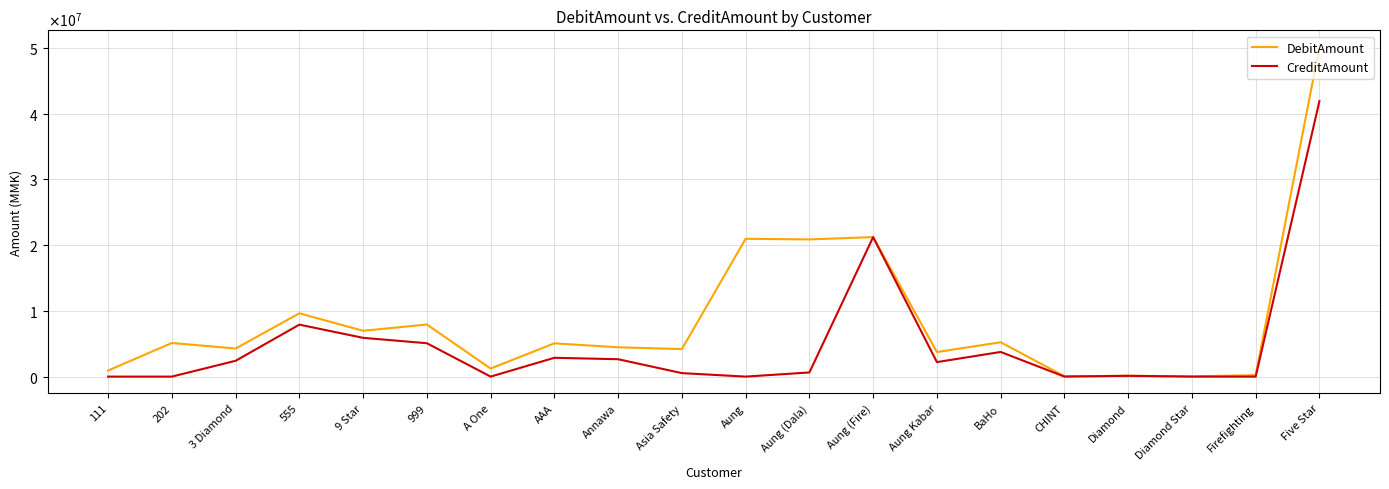

What is the average value of the DebitAmount series?

8614931